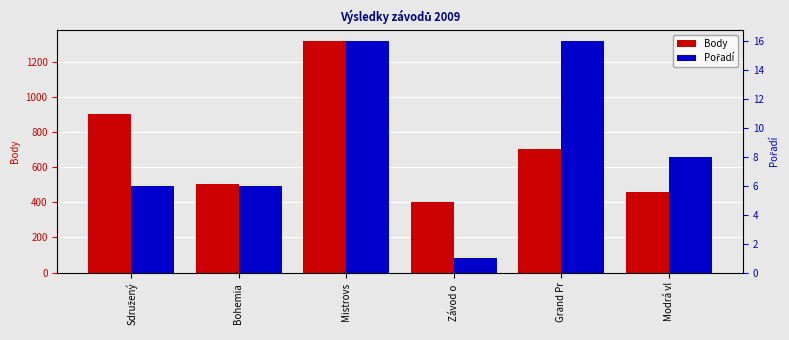

Reading left to right, extract all data points from this chart.

Body: 904	504	1315	402	703	456
Pořadí: 6	6	16	1	16	8